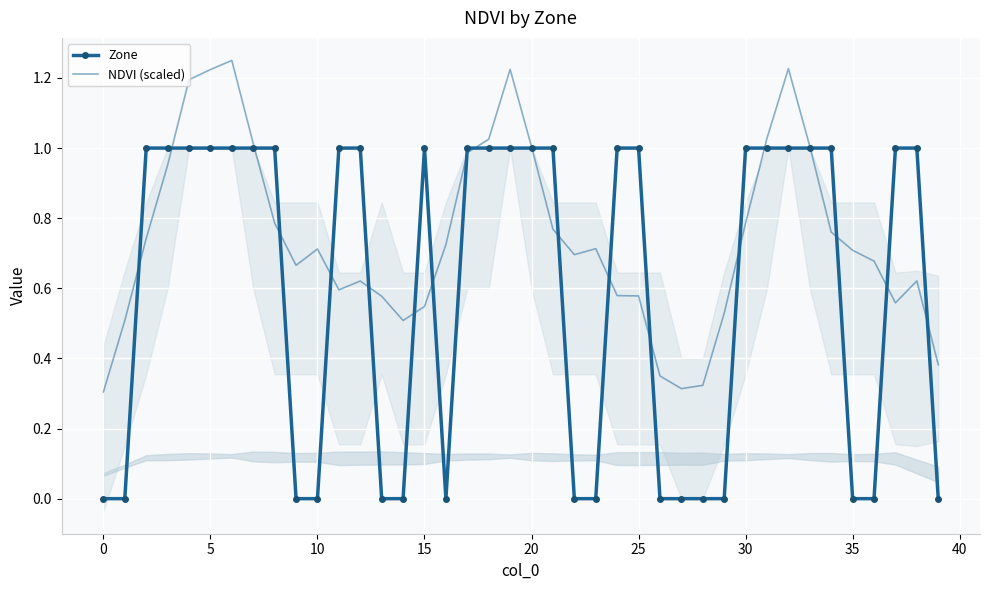

Rank the series by their maximum value, from highest to lowest.

NDVI (scaled), Zone